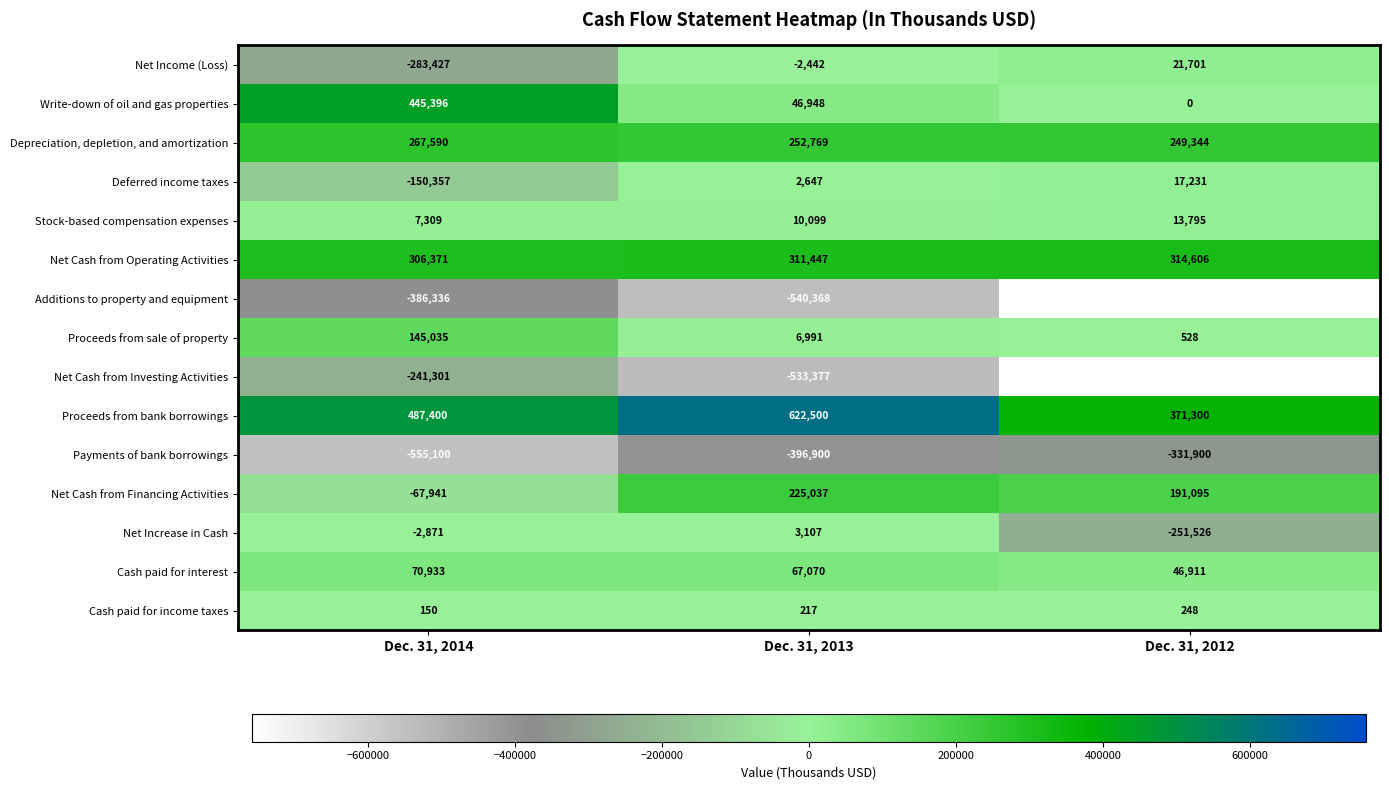

What is the approximate value of Write-down of oil and gas properties at Dec. 31, 2013, to the nearest 100?

46900